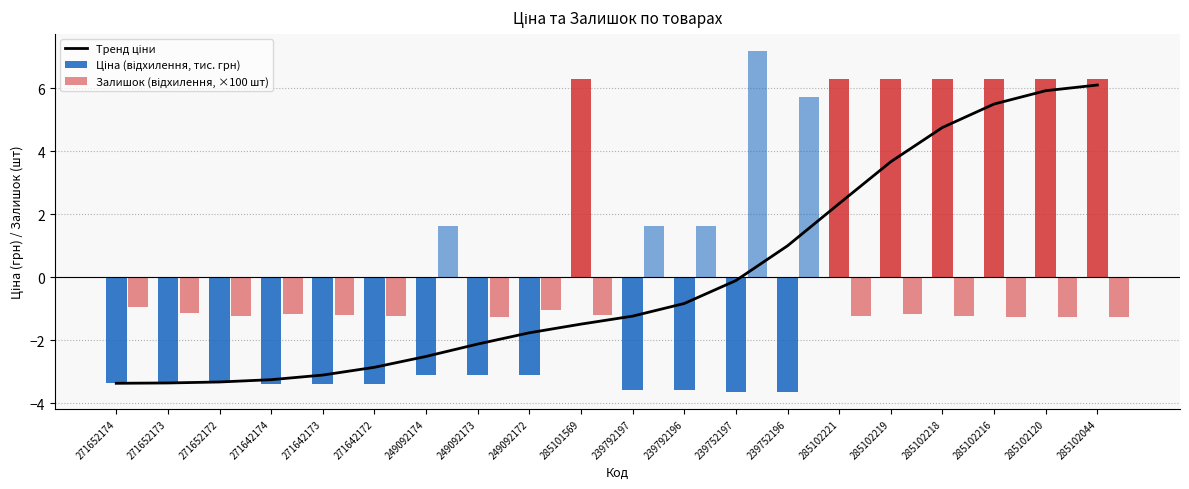

Which series changed the most between 239752197 and 285102216?

Ціна (відхилення, тис. грн)